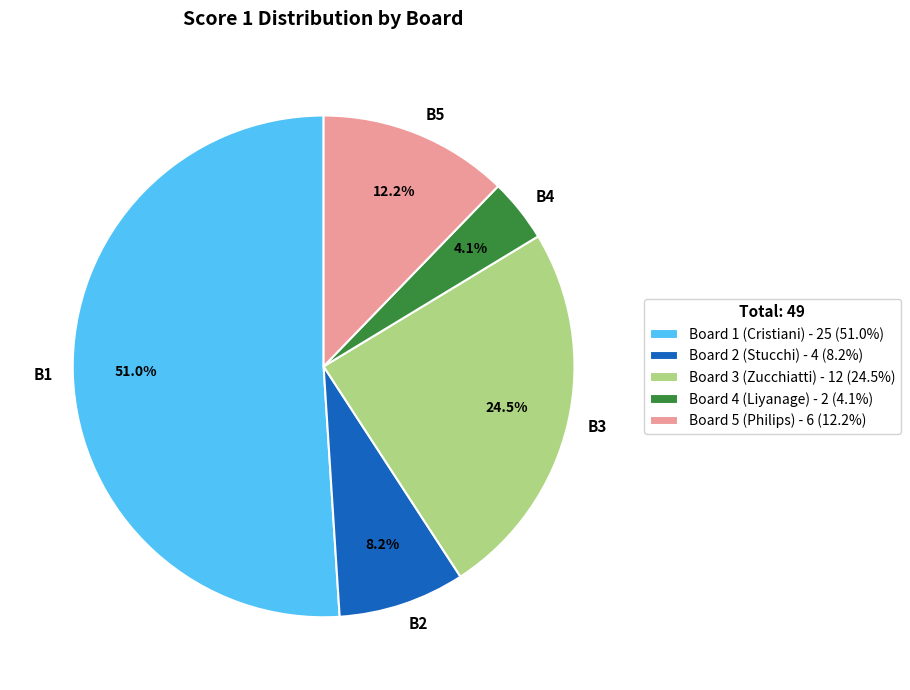

What is the largest slice in the pie chart?

Board 1 (Cristiani)